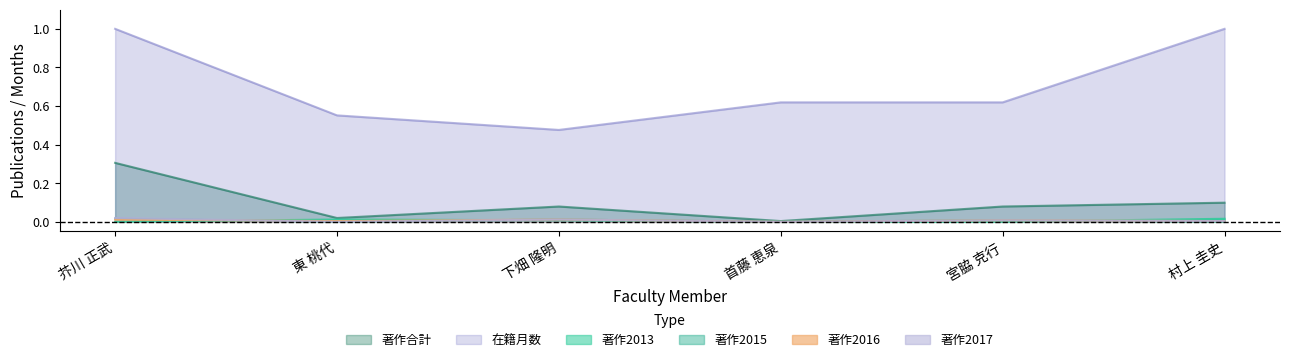

At which category does the chart reach its peak across all series?

芥川 正武